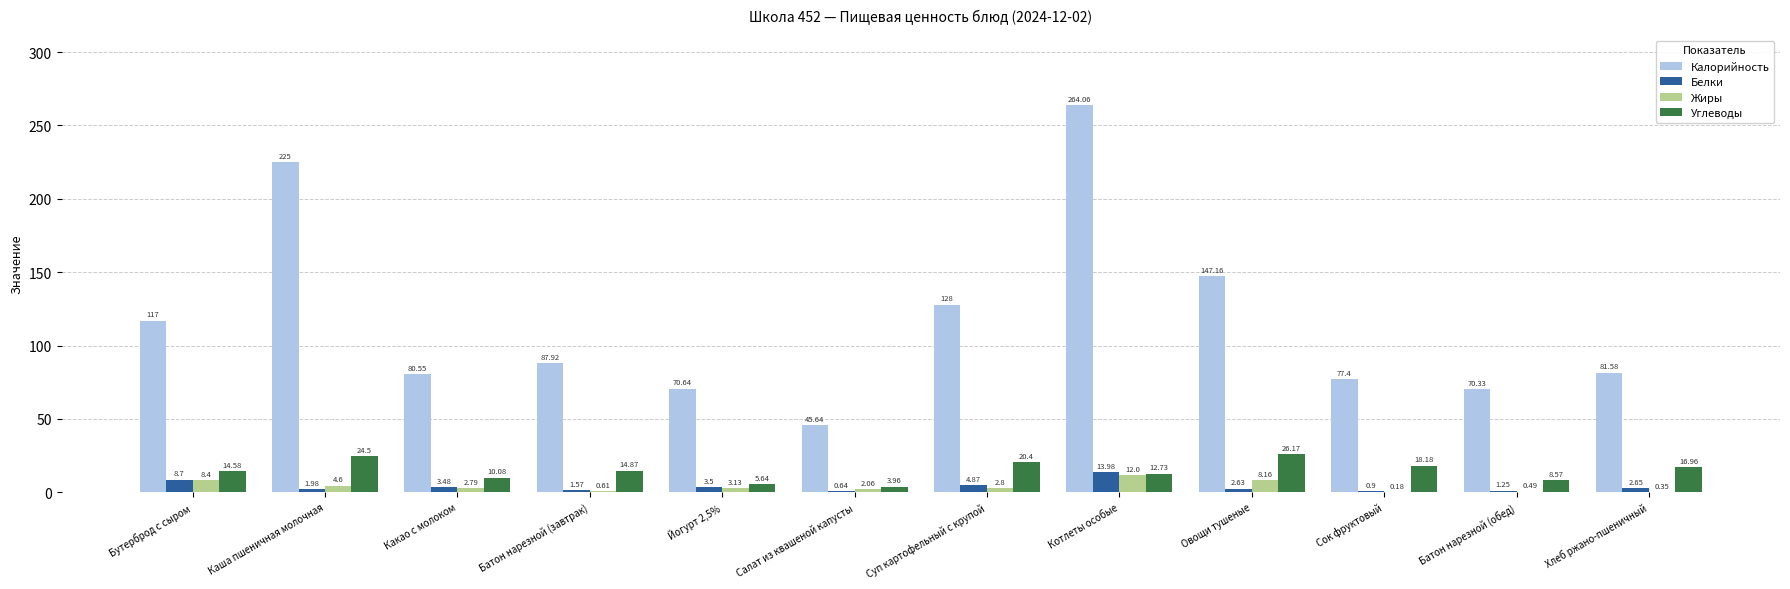

Where is Калорийность nearest to the value 154?

Овощи тушеные